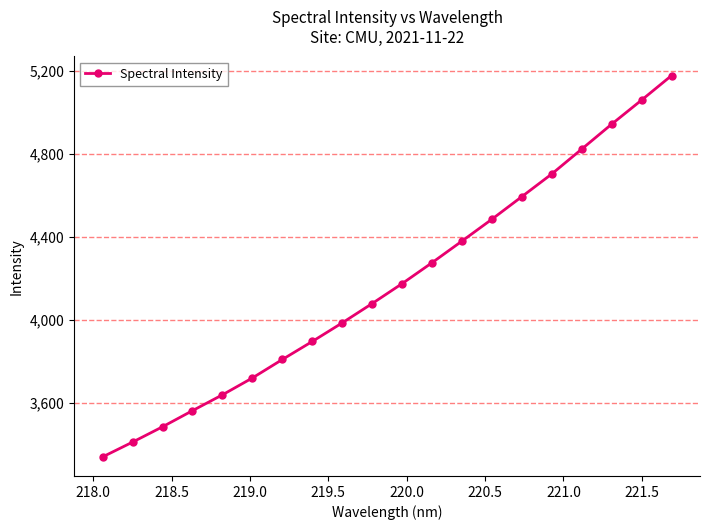

Reading left to right, what are all the values shown in this chart?

3340.8	3412.1	3485.7	3563.4	3639.5	3720.7	3809.6	3896.4	3985.9	4078.9	4174.8	4275.5	4379.5	4484.7	4593.4	4702.6	4822.1	4942.0	5057.9	5175.8